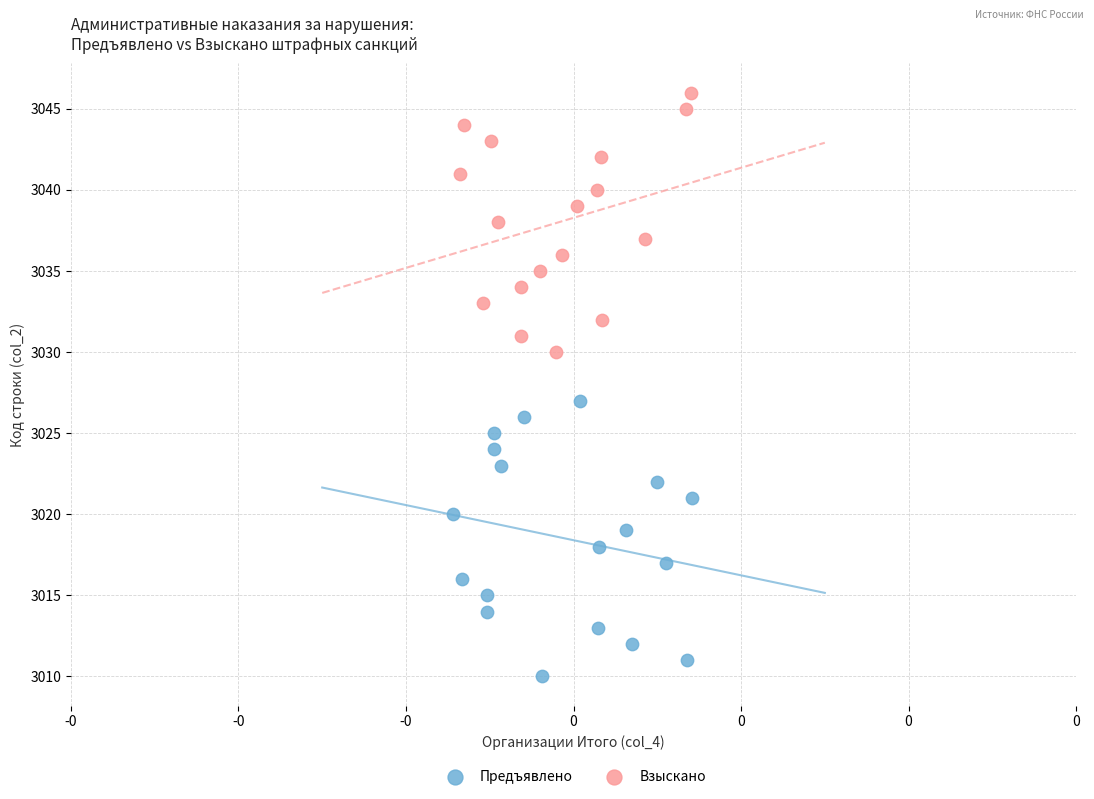

Which series reaches the maximum Y coordinate?

Взыскано